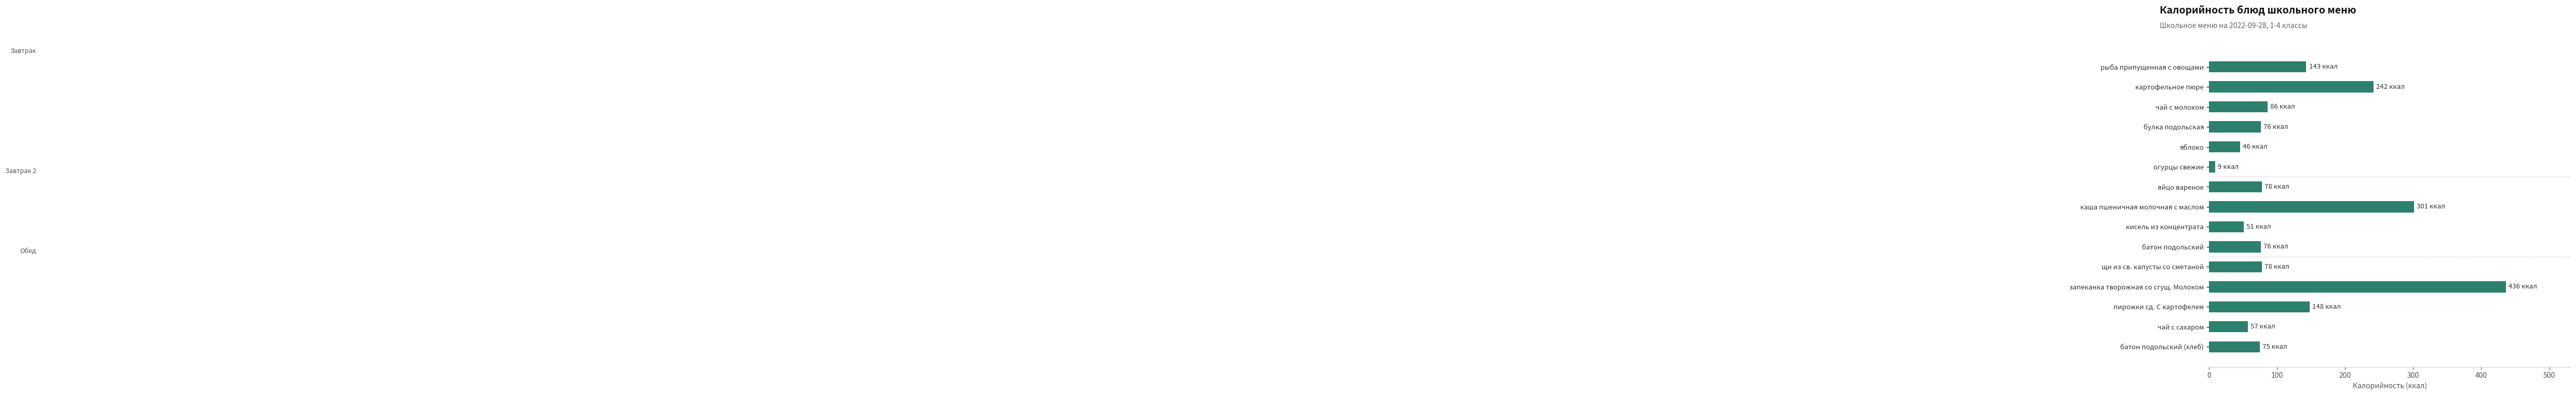

At which label is the value closest to 222?

картофельное пюре